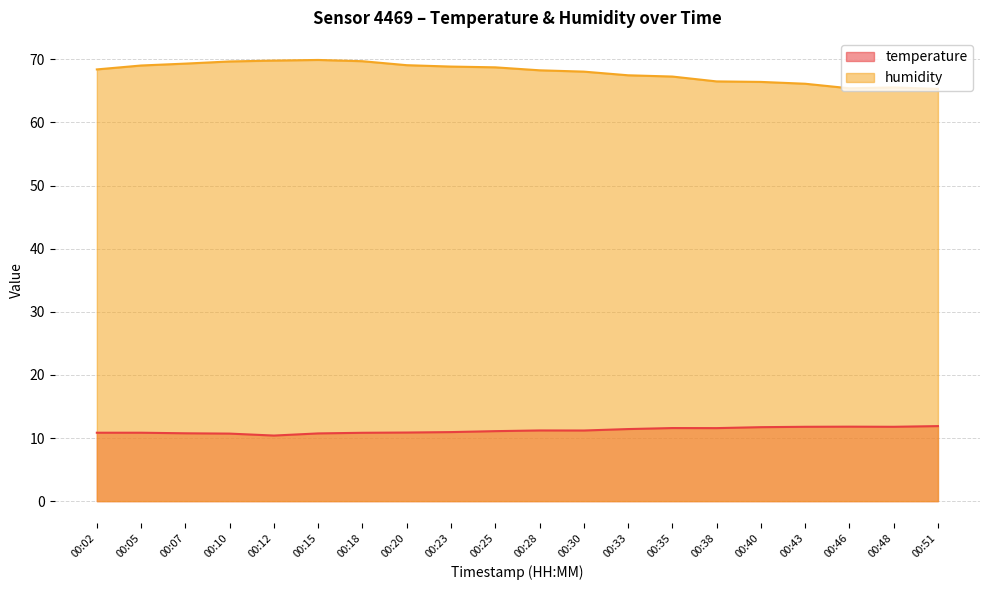

Rank the series by their maximum value, from lowest to highest.

temperature, humidity